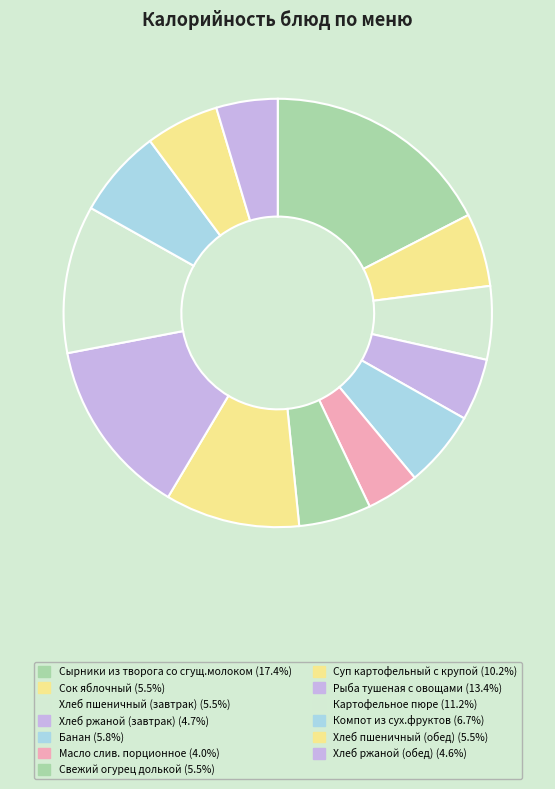

Which has a higher value, Суп картофельный с крупой or Компот из сух.фруктов?

Суп картофельный с крупой